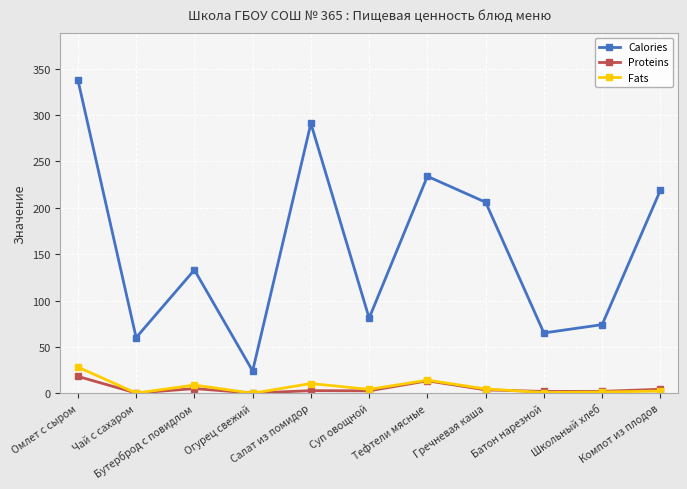

What is the label of the 6th point from the right?

Суп овощной